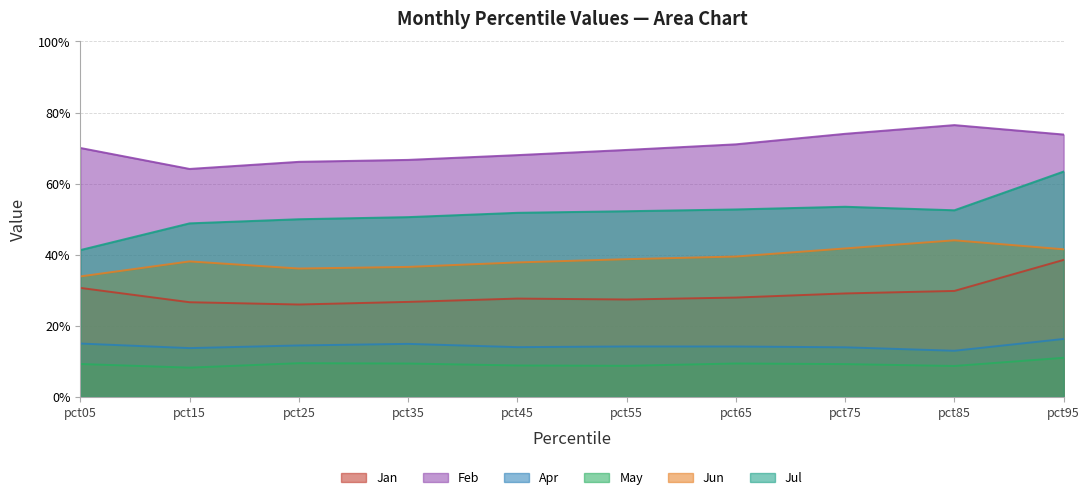

How many lines are shown in the chart?

6